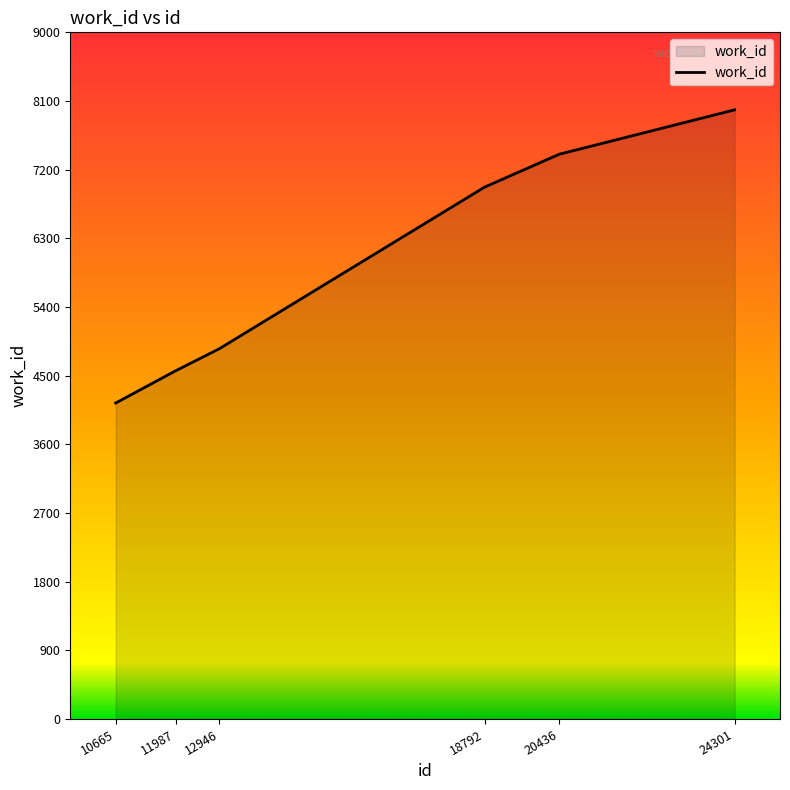

Between 11987 and 18792, which is larger?

18792